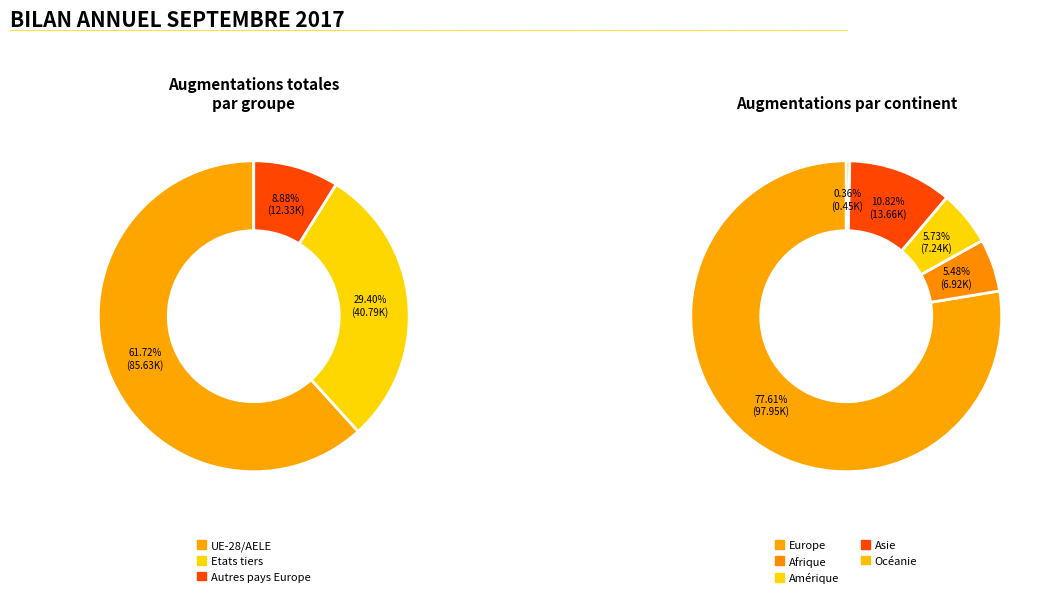

How many slices are in this pie chart?

3